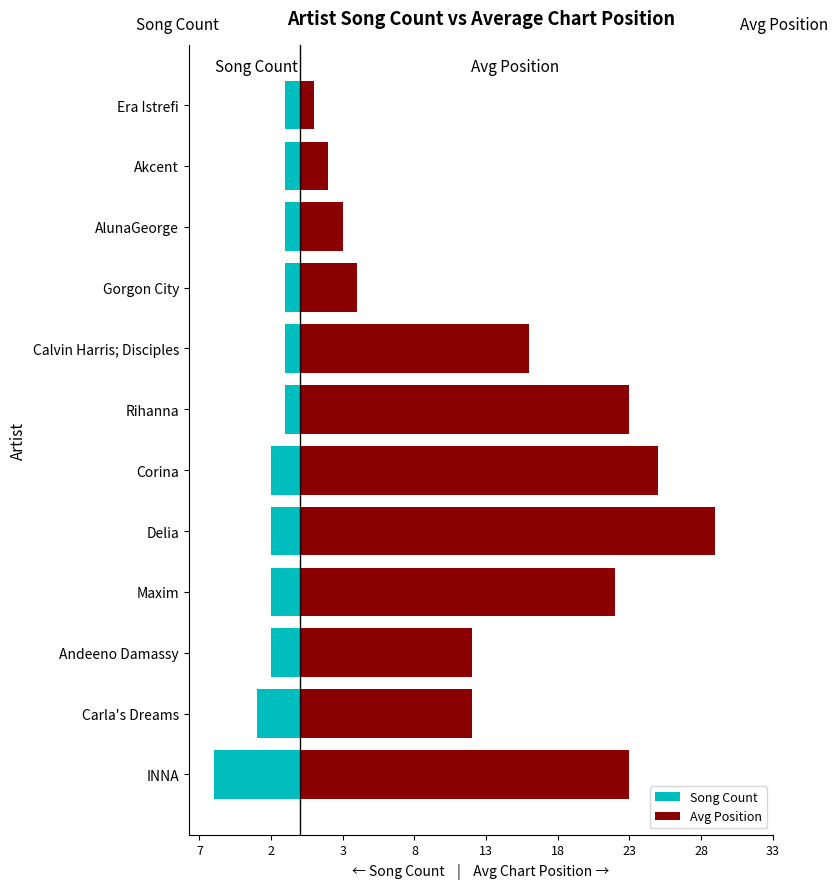

Read the Avg Position value at Maxim, to the nearest 10.

20